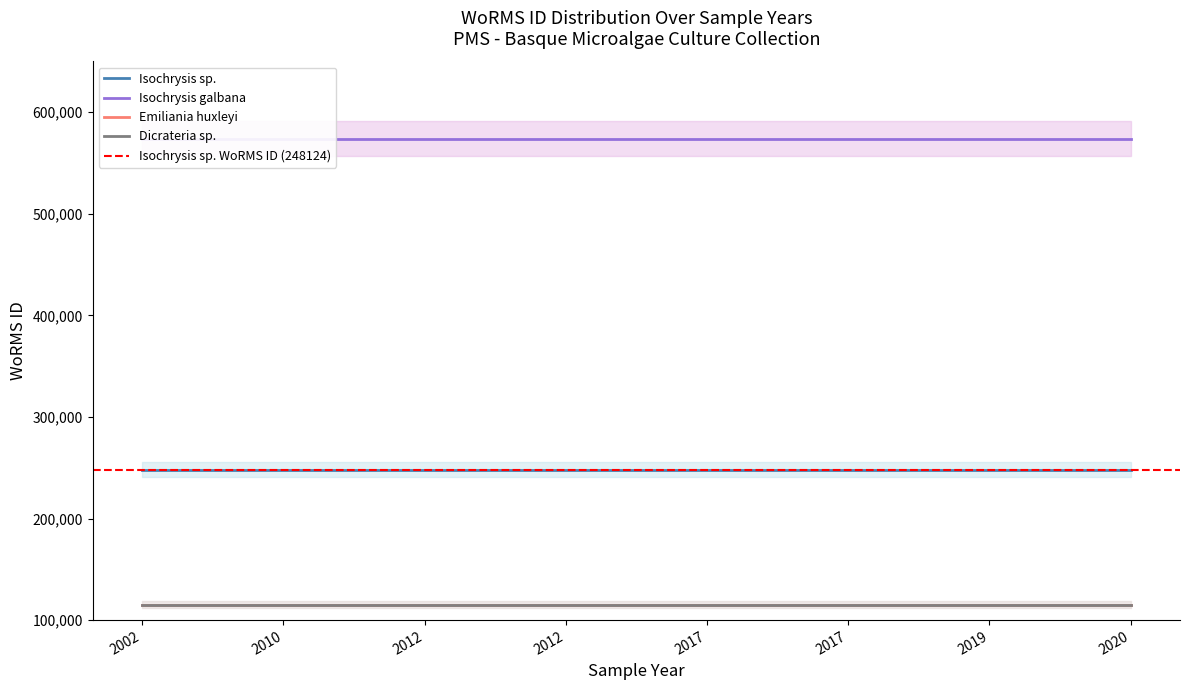

At which category is the sum across all series the highest?

2002